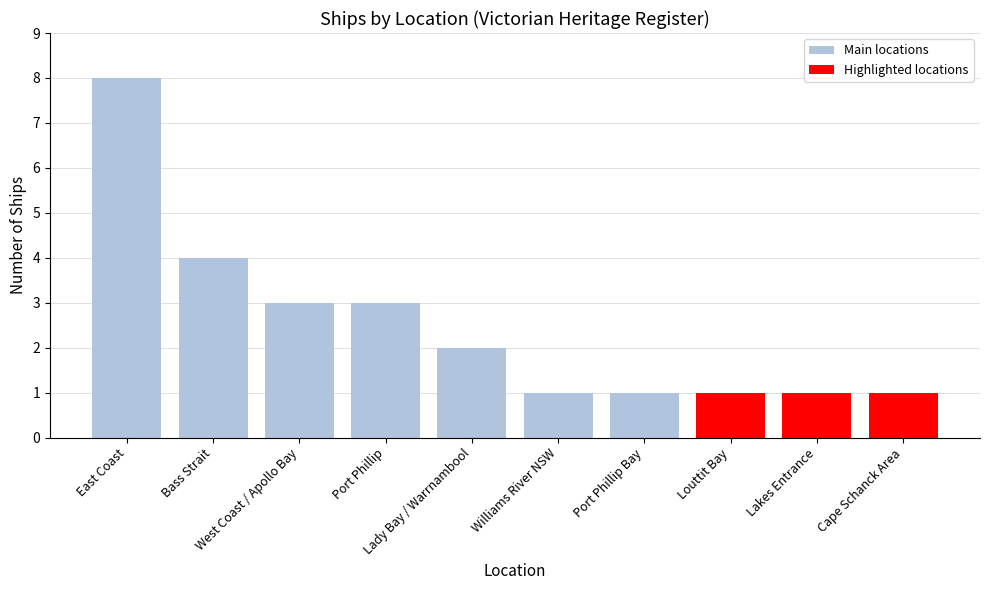

What is the sum of all values?

25